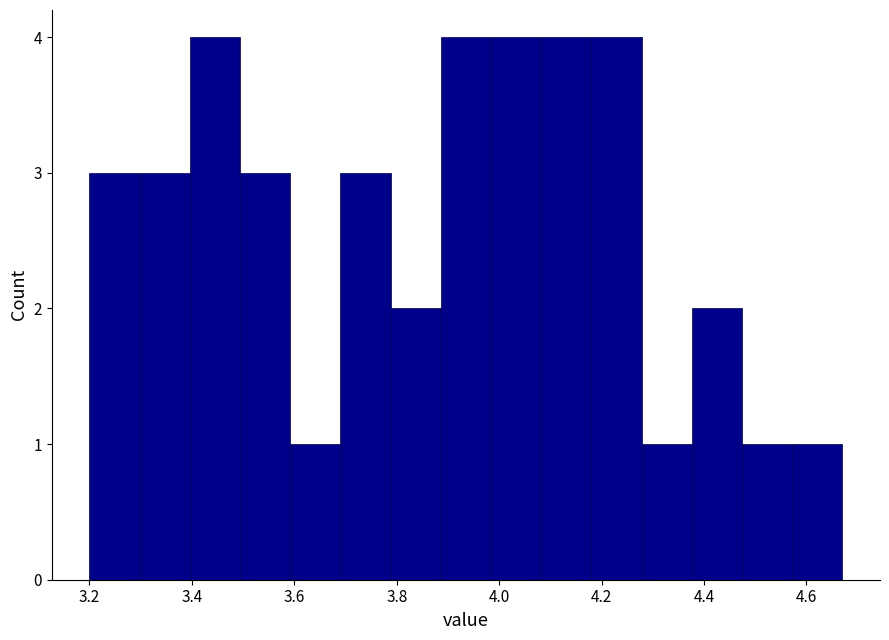

Reading left to right, transcribe this chart: for each bar, give the range it covers on the x-axis and its height. Neither the bar edges nor the heights are printed on the chart, so give them approximately, as read against the axes.

3.200 to 3.298: 3
3.298 to 3.396: 3
3.396 to 3.494: 4
3.494 to 3.592: 3
3.592 to 3.690: 1
3.690 to 3.788: 3
3.788 to 3.886: 2
3.886 to 3.984: 4
3.984 to 4.082: 4
4.082 to 4.180: 4
4.180 to 4.278: 4
4.278 to 4.376: 1
4.376 to 4.474: 2
4.474 to 4.572: 1
4.572 to 4.670: 1